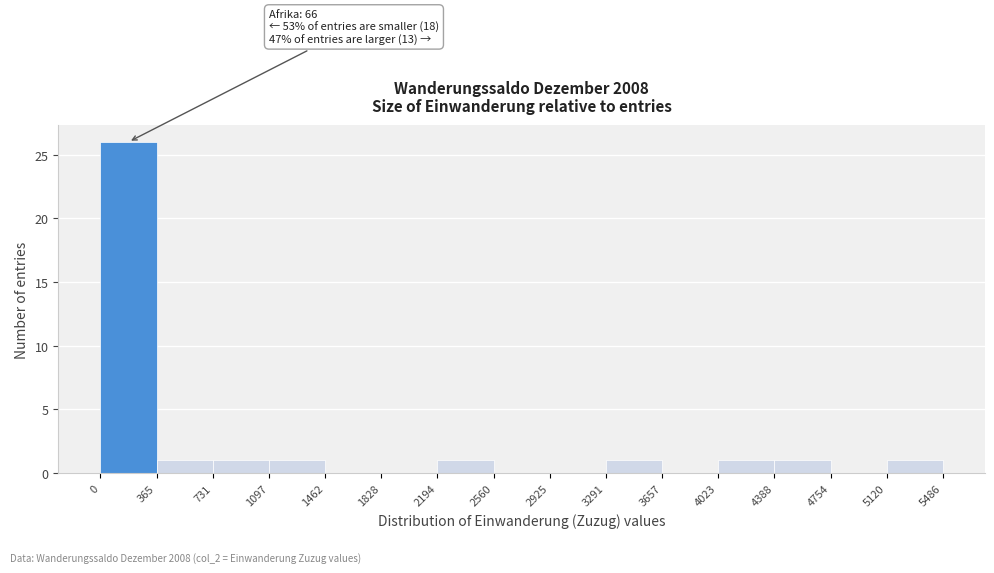

Over which range of the x-axis is the bar tallest?

0 to 365